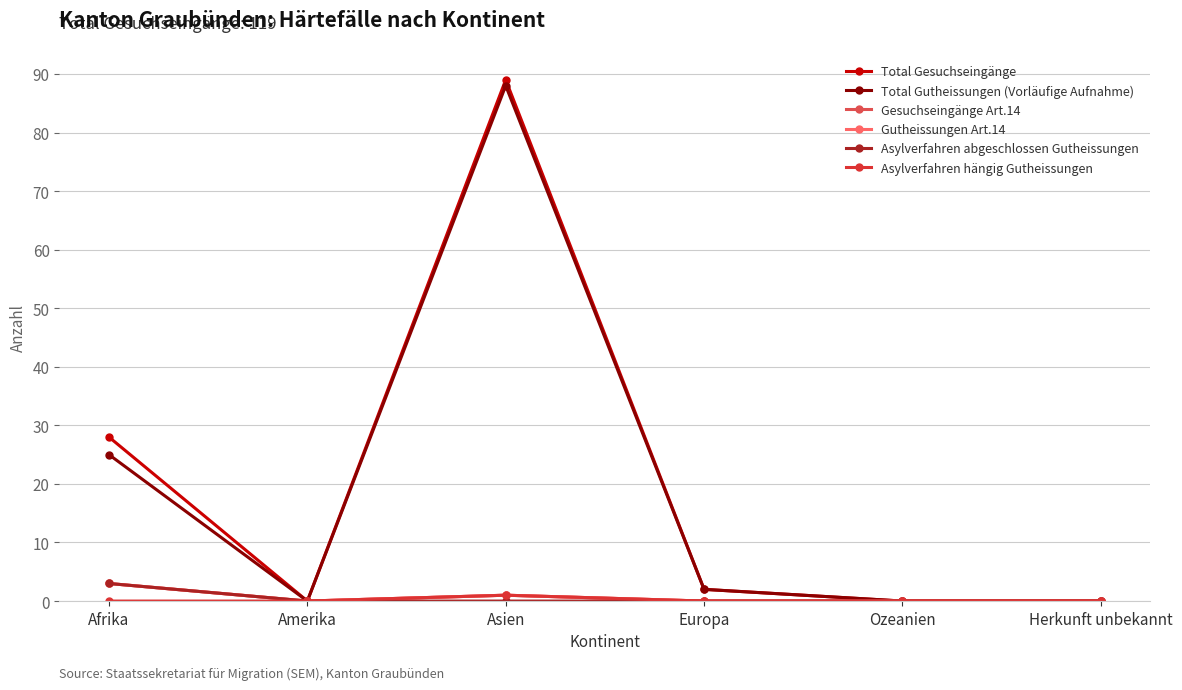

What are all the series names shown in the legend?

Total Gesuchseingänge, Total Gutheissungen (Vorläufige Aufnahme), Gesuchseingänge Art.14, Gutheissungen Art.14, Asylverfahren abgeschlossen Gutheissungen, Asylverfahren hängig Gutheissungen